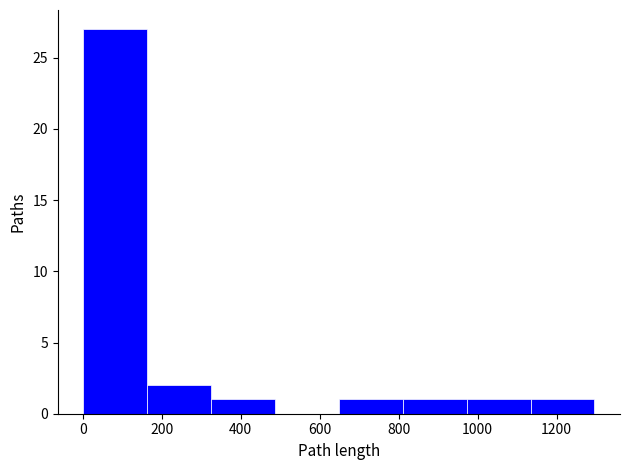

Which range on the x-axis has the tallest bar?

0 to 160